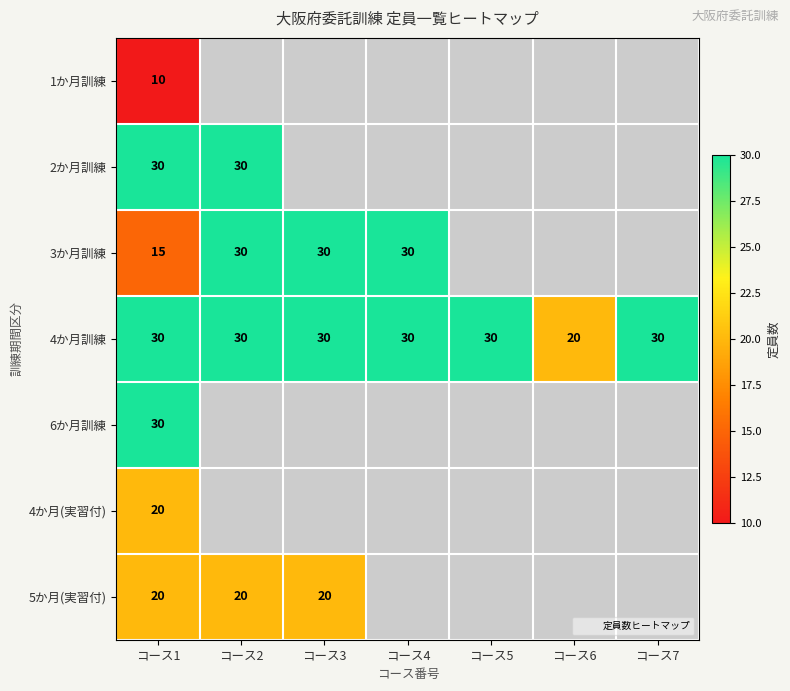

Count the number of data series in this chart.

7